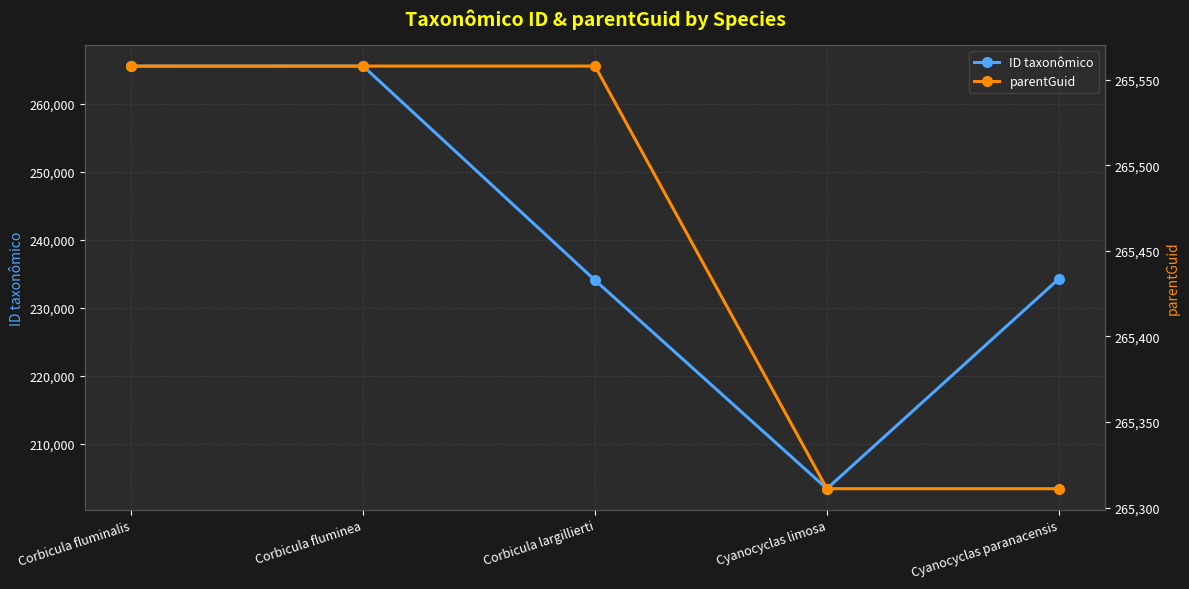

The ID taxonômico series shows 234244 at Cyanocyclas paranacensis. True or false?

True